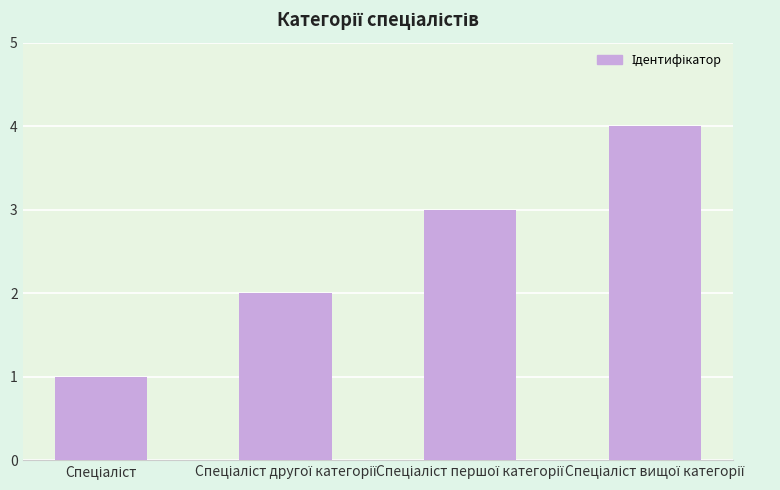

Does the chart contain stacked bars?

No